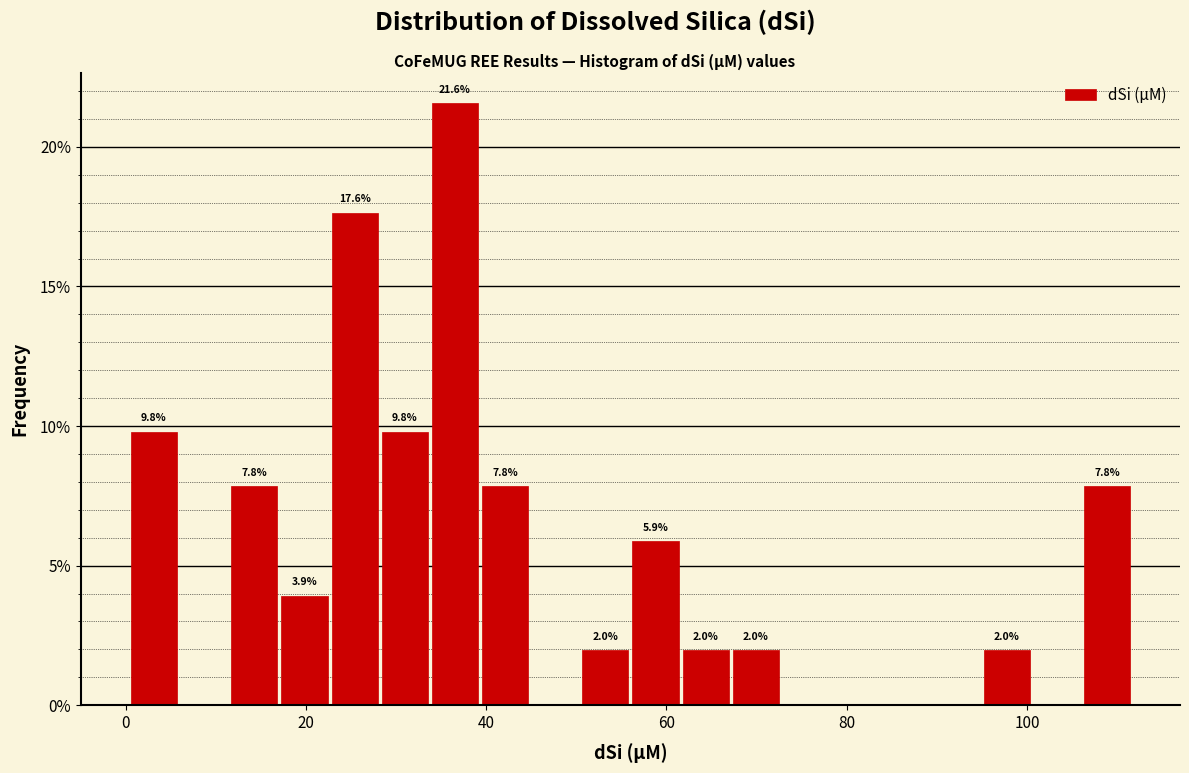

Read against the x-axis, roughly where is the centre of the tallest bar?

36